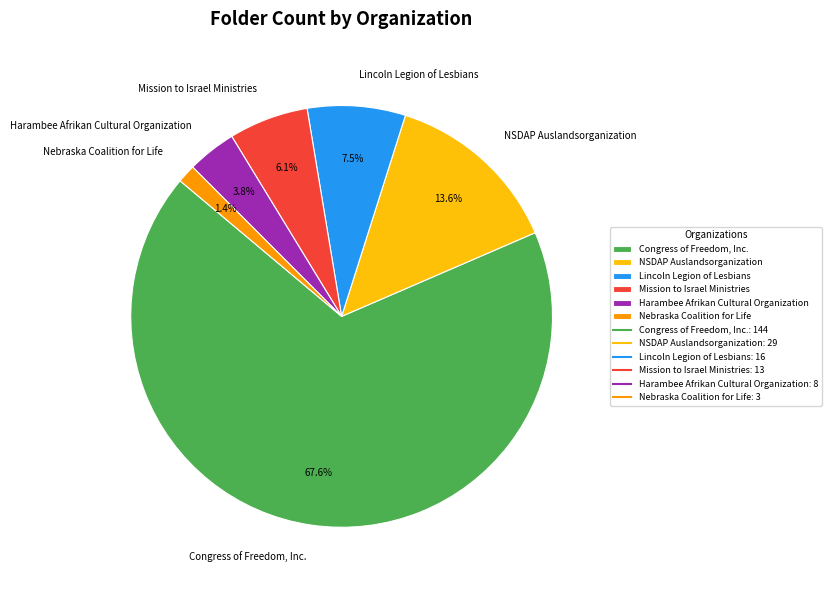

Do Mission to Israel Ministries and Nebraska Coalition for Life together represent more than half of the pie?

No